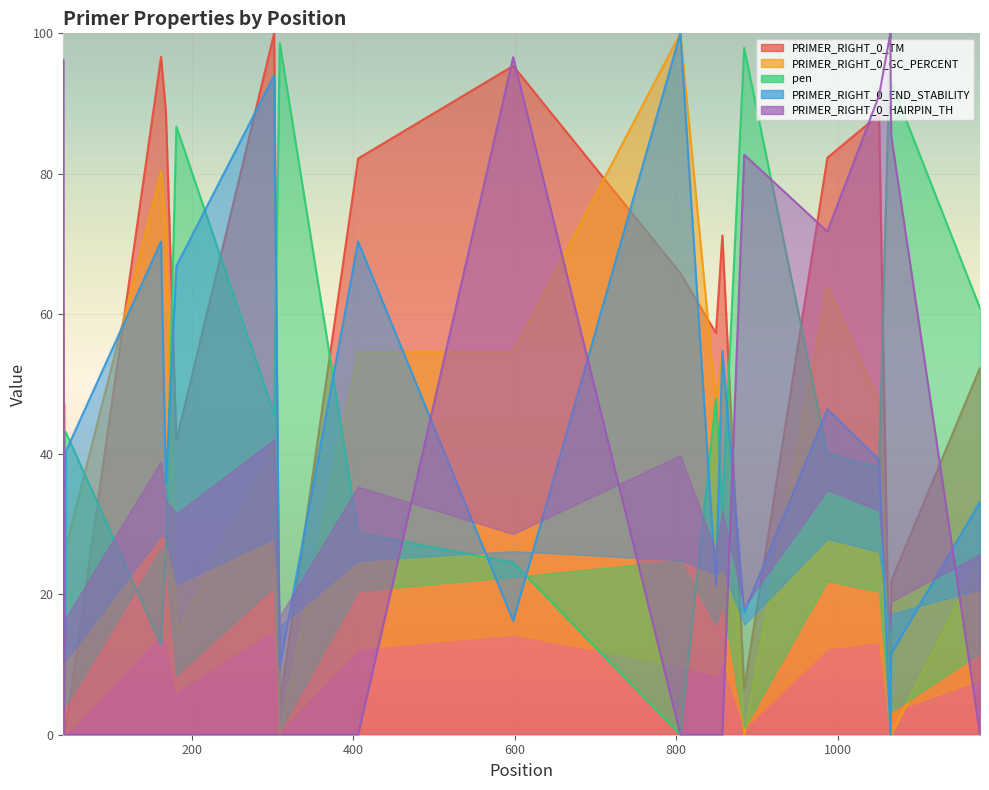

After their last crossing, which series has the higher values: PRIMER_RIGHT_0_END_STABILITY or PRIMER_RIGHT_0_HAIRPIN_TH?

PRIMER_RIGHT_0_END_STABILITY